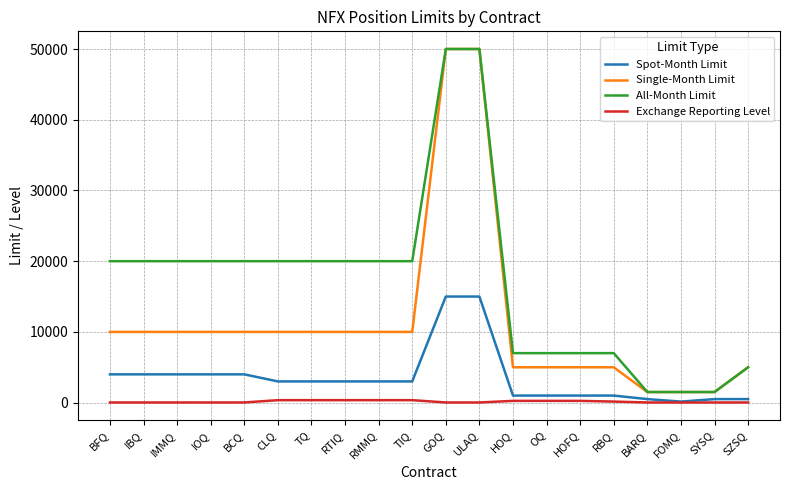

Is this an area chart (filled region under the line)?

No